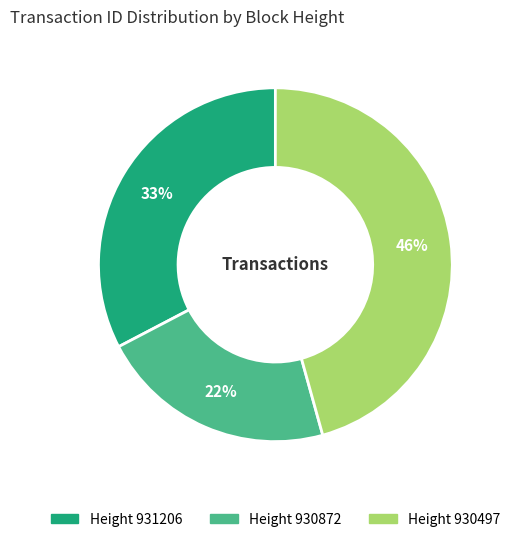

How many slices are in this pie chart?

3